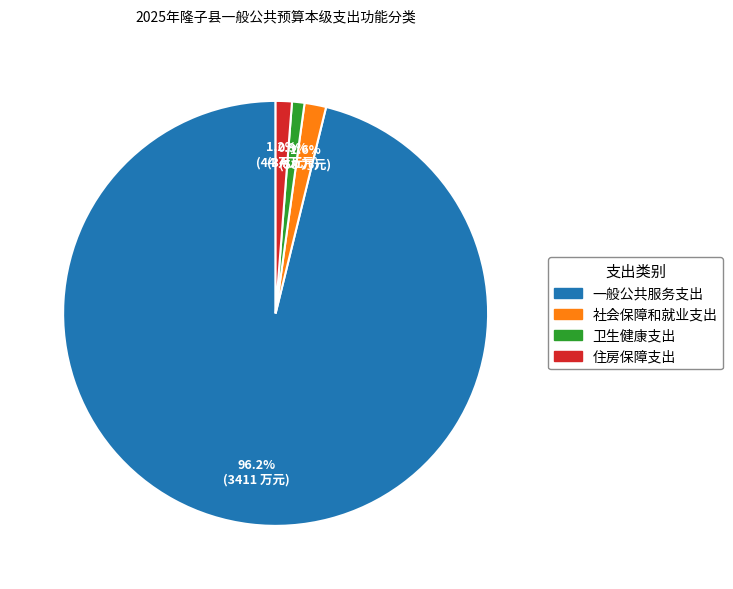

To the nearest percent, what portion does 社会保障和就业支出 represent?

2%